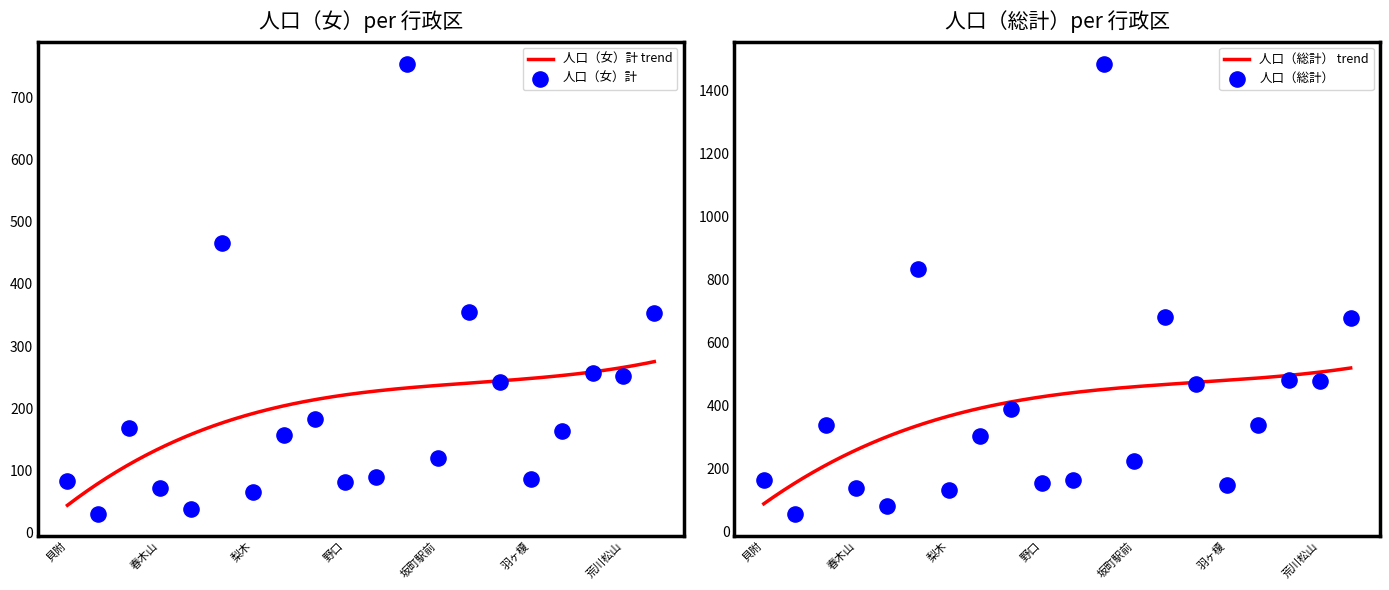

What is the total value across all series at 坂町?

2235